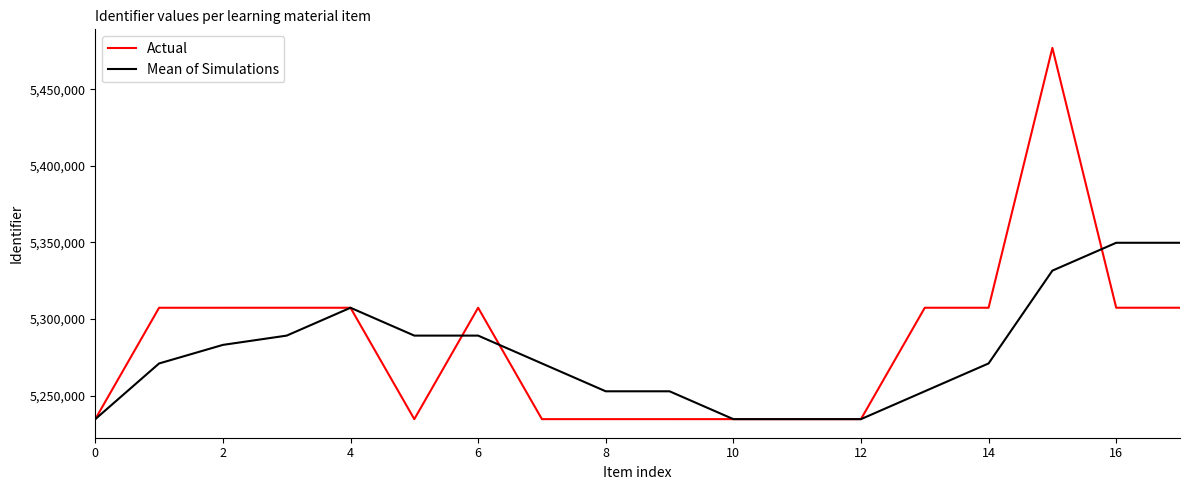

What is the minimum value shown in the chart?

5234594.0